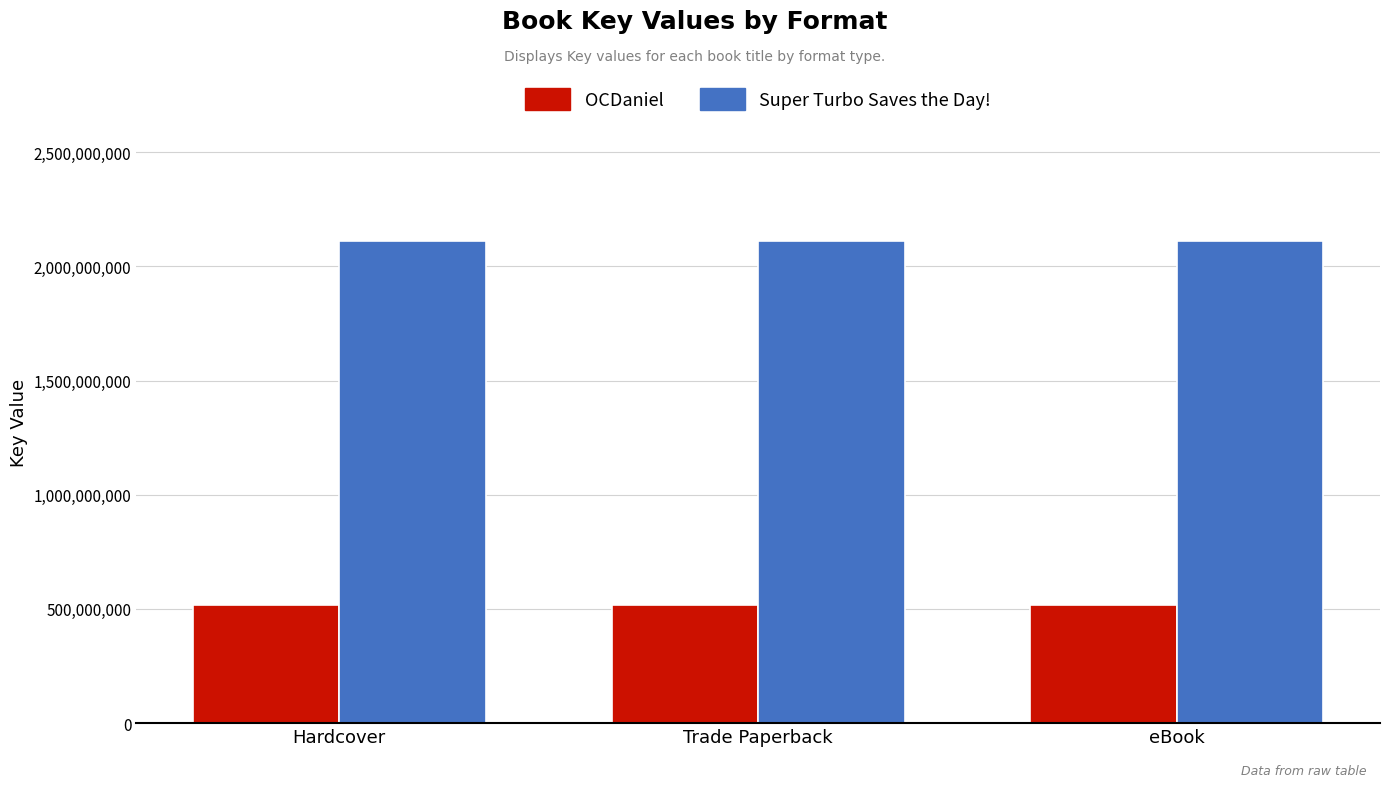

What is the lowest value of the Super Turbo Saves the Day! series?

2111901260